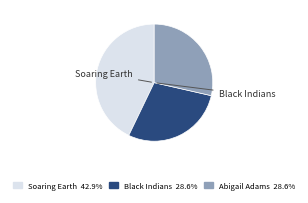

Is there any slice that represents more than half of the pie?

No